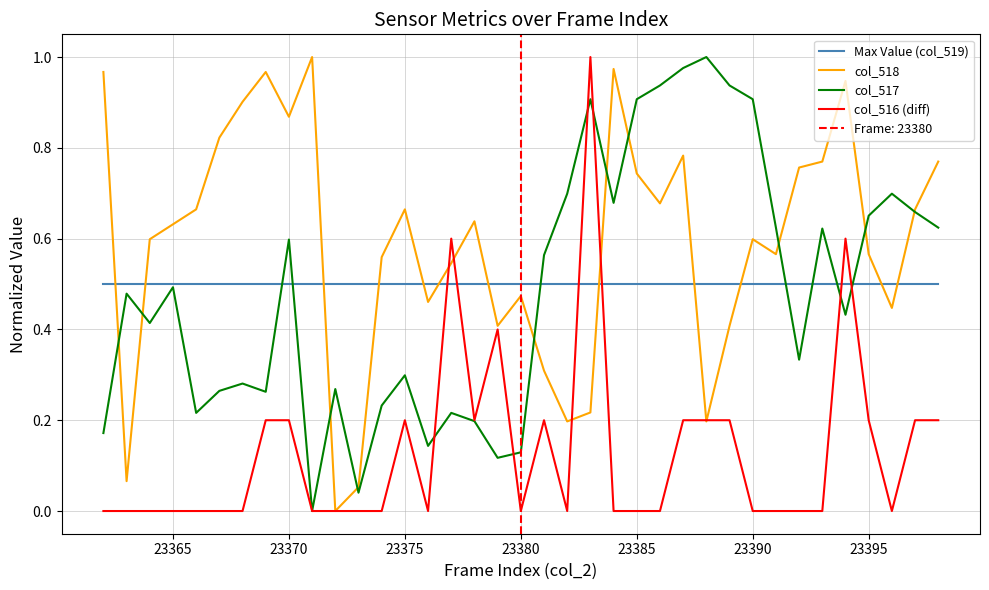

True or false: Max Value (col_519) and col_518 intersect in this chart.

True